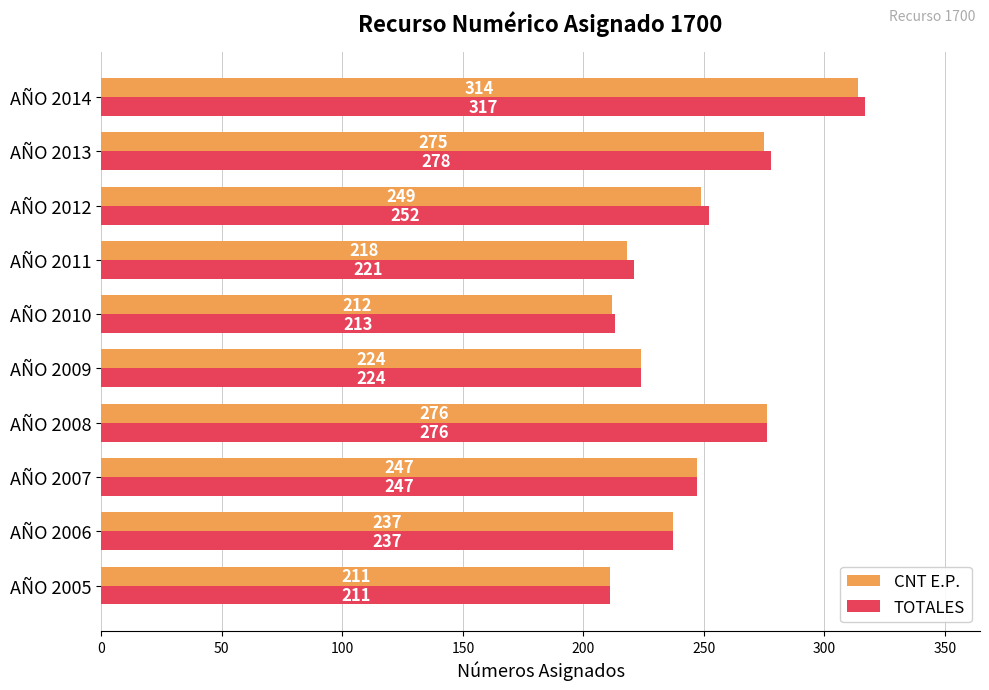

What are all the series names shown in the legend?

CNT E.P., TOTALES